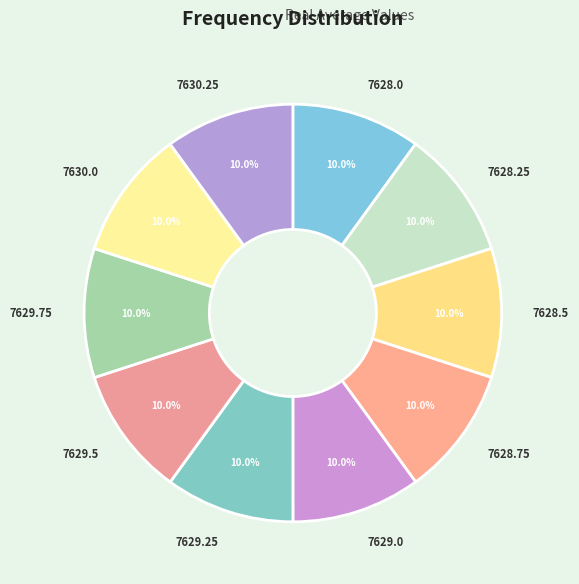

What is the ratio of the value at 7628.75 to the value at 7629.5?

1.0